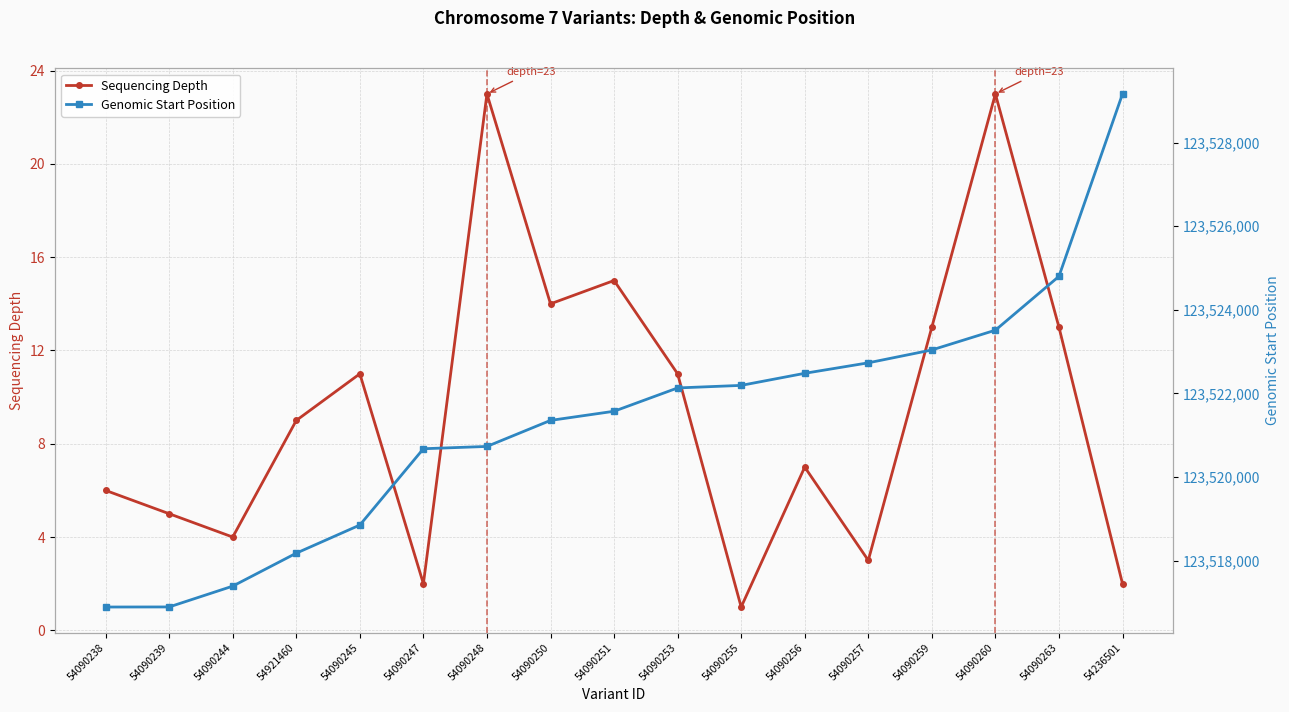

Count the number of data series in this chart.

2